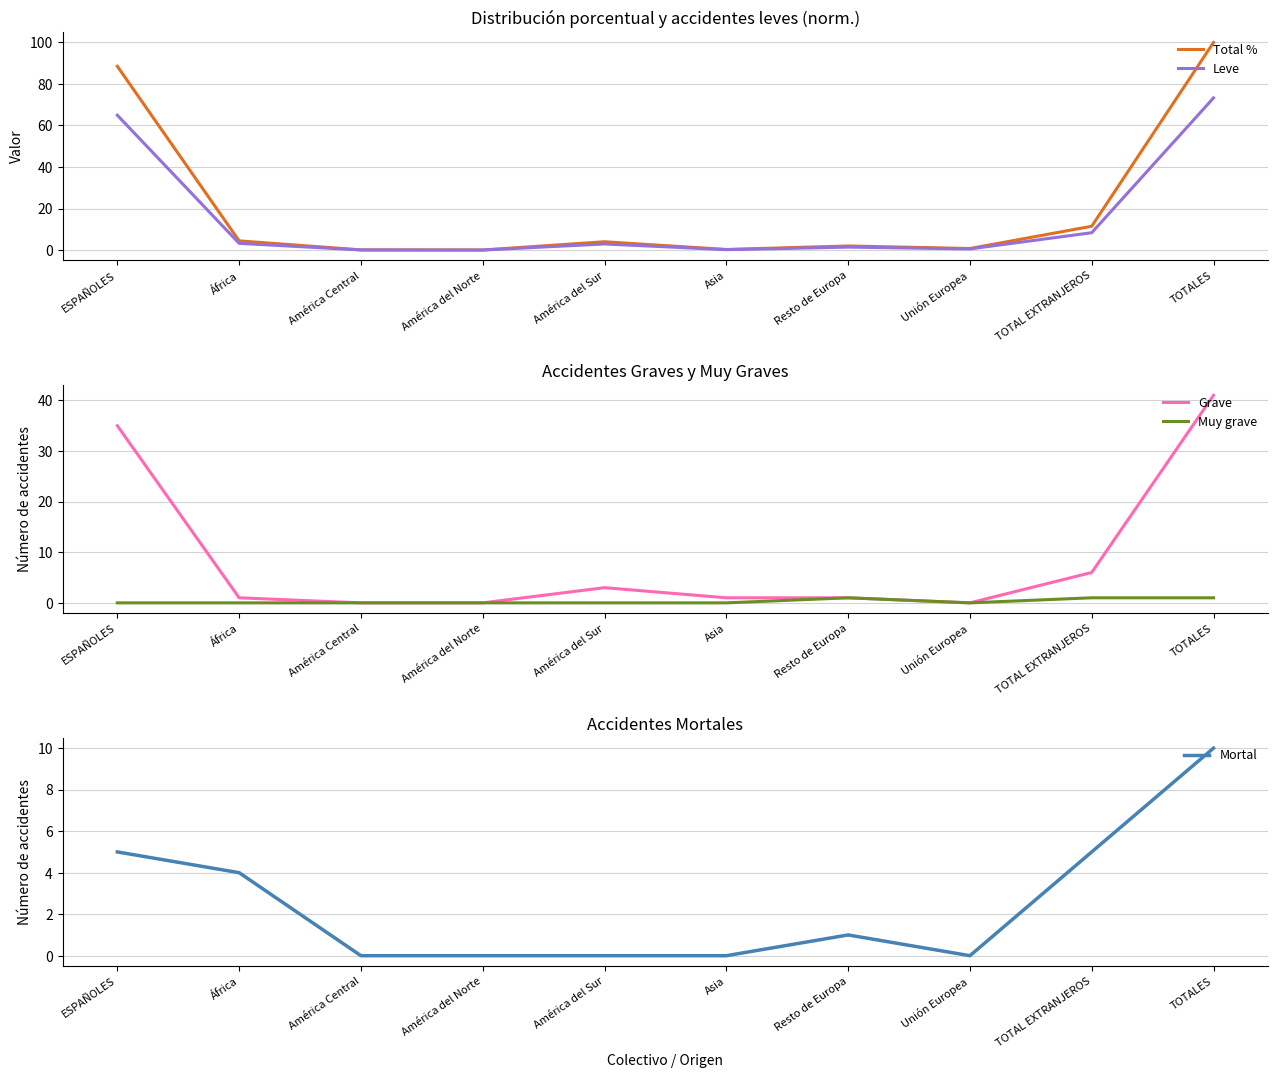

What are all the series names shown in the legend?

Total %, Leve, Grave, Muy grave, Mortal